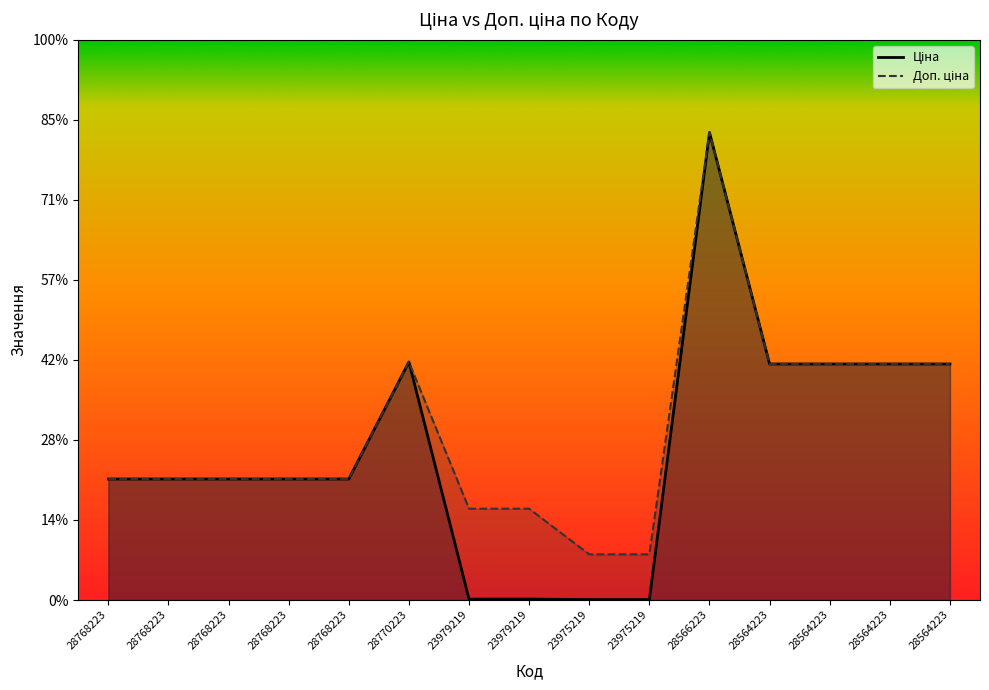

Rank the categories by Ціна value from highest to lowest.

28566223, 28770223, 28564223, 28564223, 28564223, 28564223, 28768223, 28768223, 28768223, 28768223, 28768223, 23979219, 23979219, 23975219, 23975219